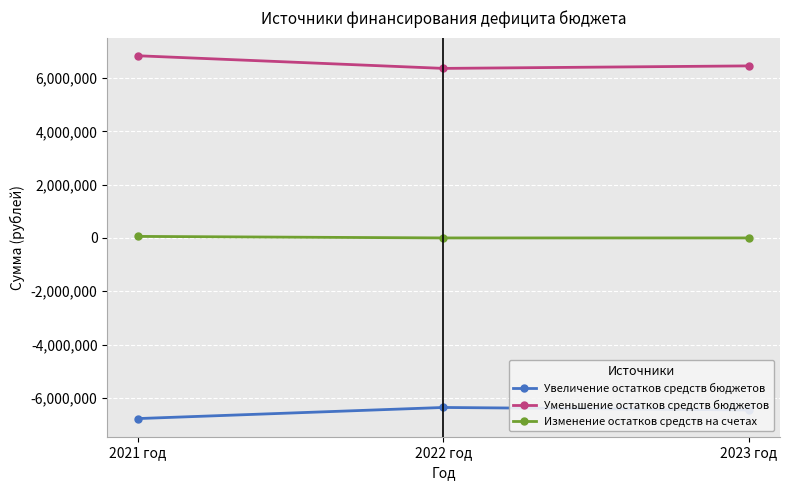

How many series are shown in this chart?

3